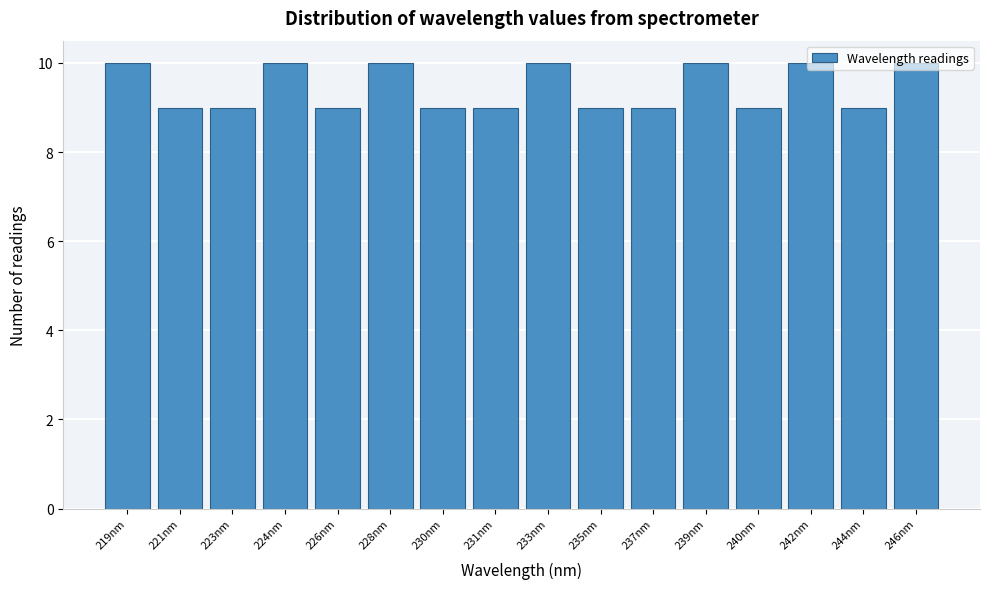

What is the sum of all values?

151